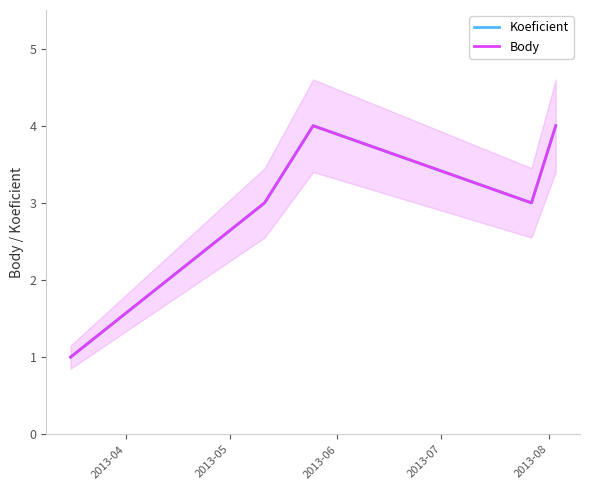

What is the difference between the maximum and minimum values in the Body series?

3